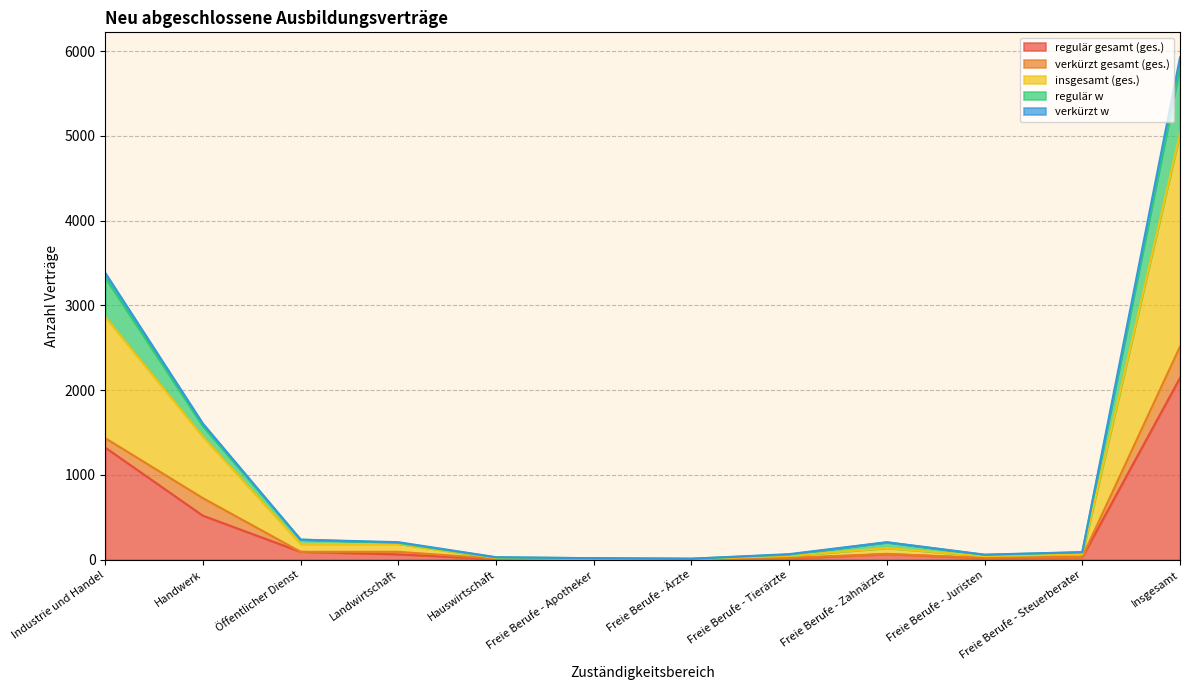

Does the chart have visible grid lines?

Yes